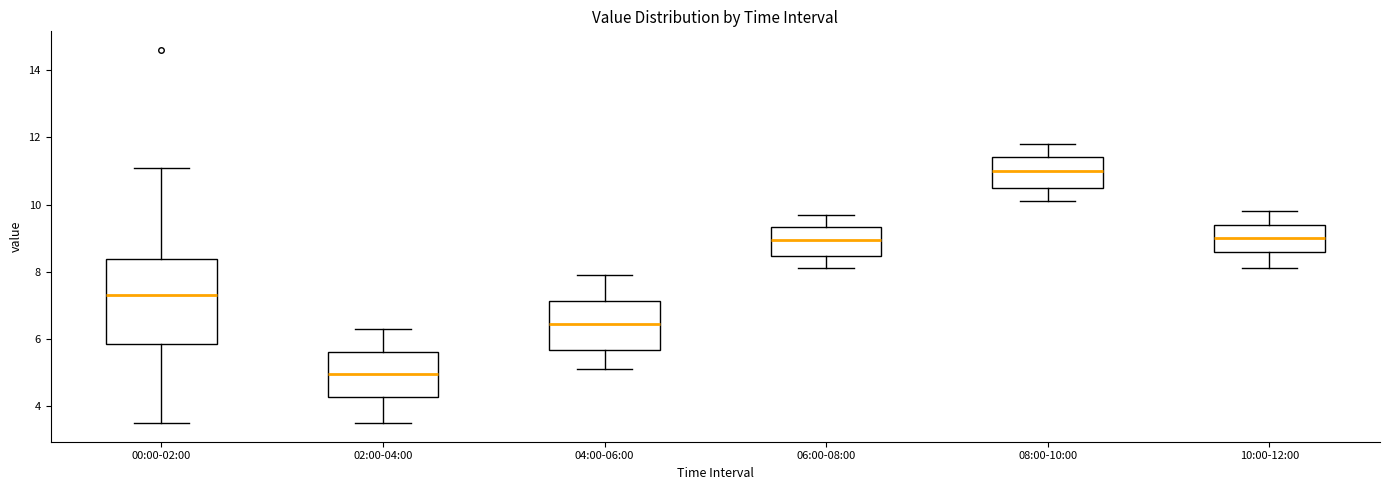

Which box is the tallest, from its lower edge to its upper edge?

00:00-02:00